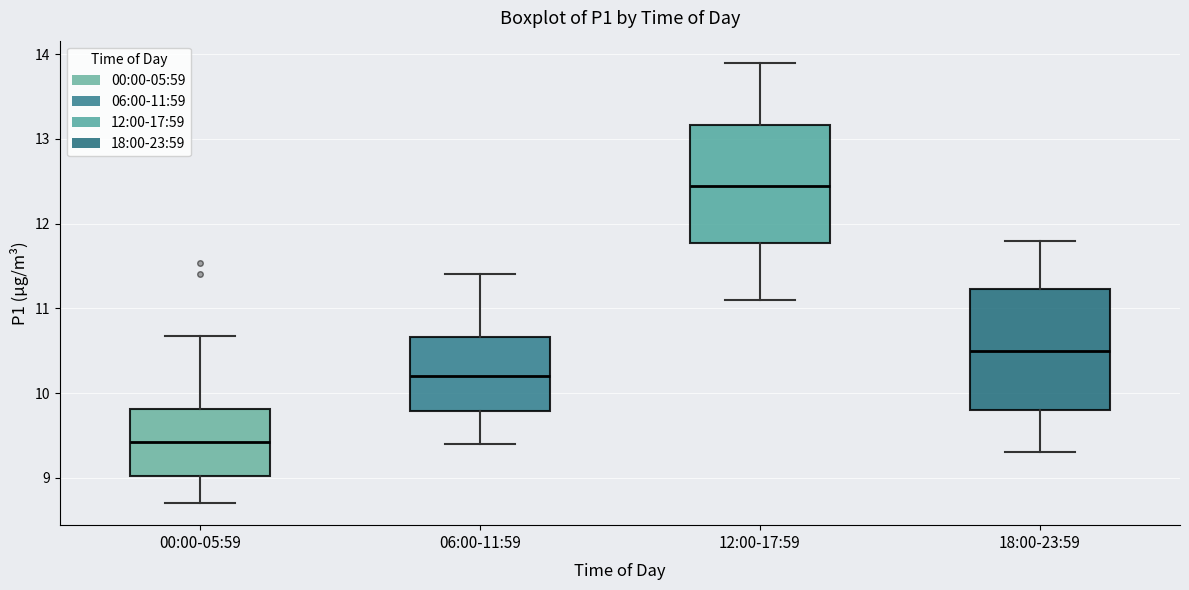

Where does the lower whisker of the box for 00:00-05:59 end on the y-axis? The values are not printed on the chart, so give them approximately, as read against the axis.

8.7